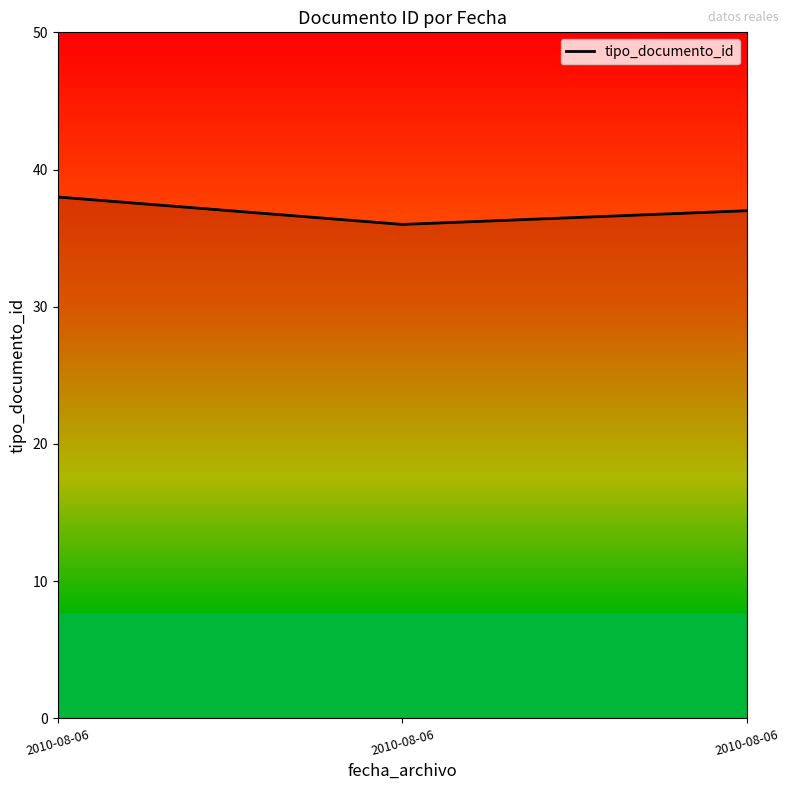

Reading right to left, what are all the values shown in this chart?

2010-08-06=37	2010-08-06=36	2010-08-06=38